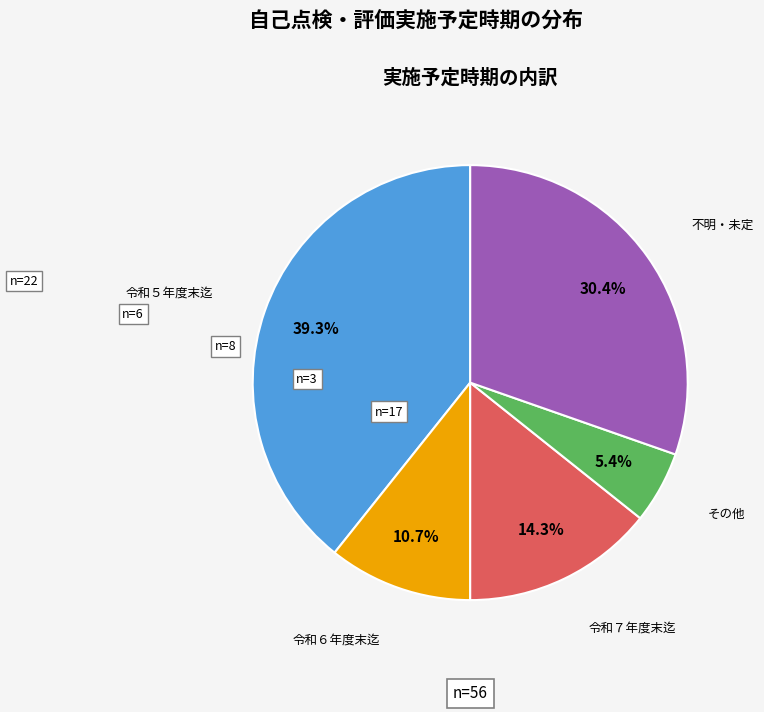

Does any single category account for the majority?

No